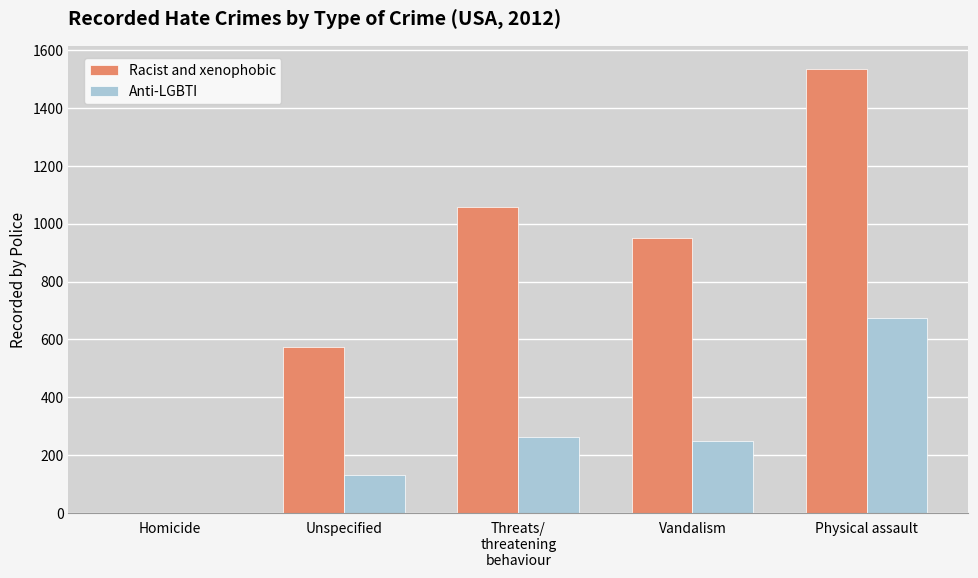

Which category has the highest value in the Anti-LGBTI series?

Physical assault